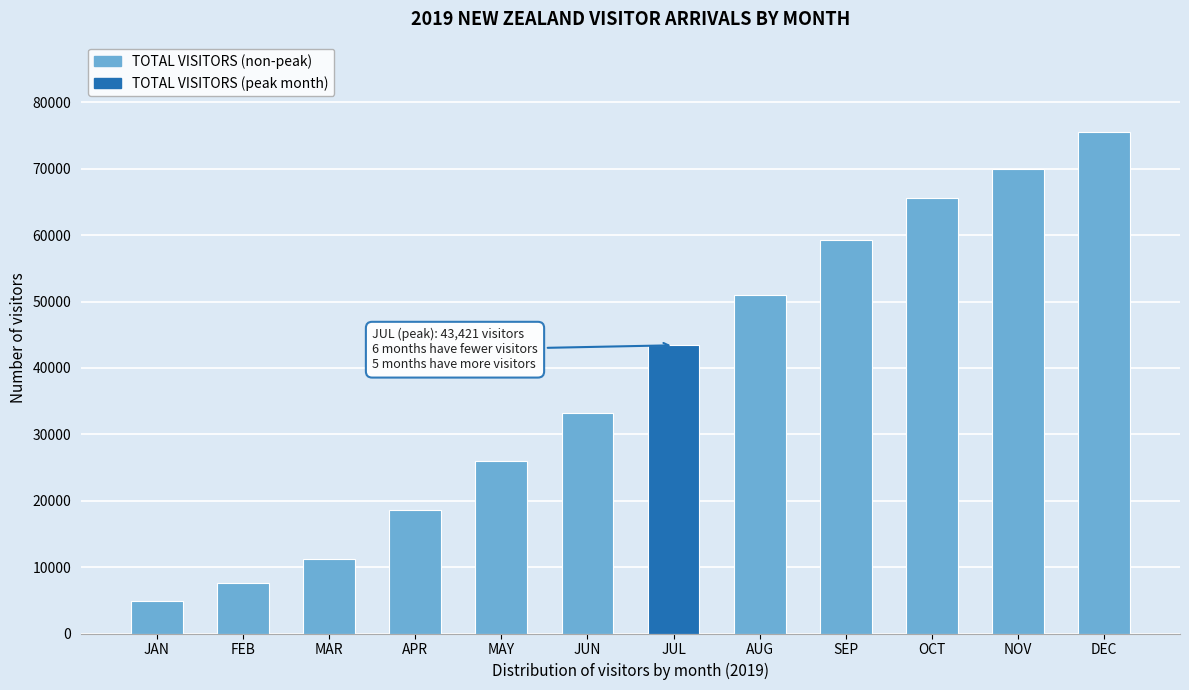

Reading left to right, transcribe all the data shown in this chart.

JAN=4843.7	FEB=7532.8	MAR=11237.3	APR=18593.3	MAY=26005.3	JUN=33167.1	JUL=43421.2	AUG=50986.7	SEP=59324.6	OCT=65640.5	NOV=69978.8	DEC=75556.2